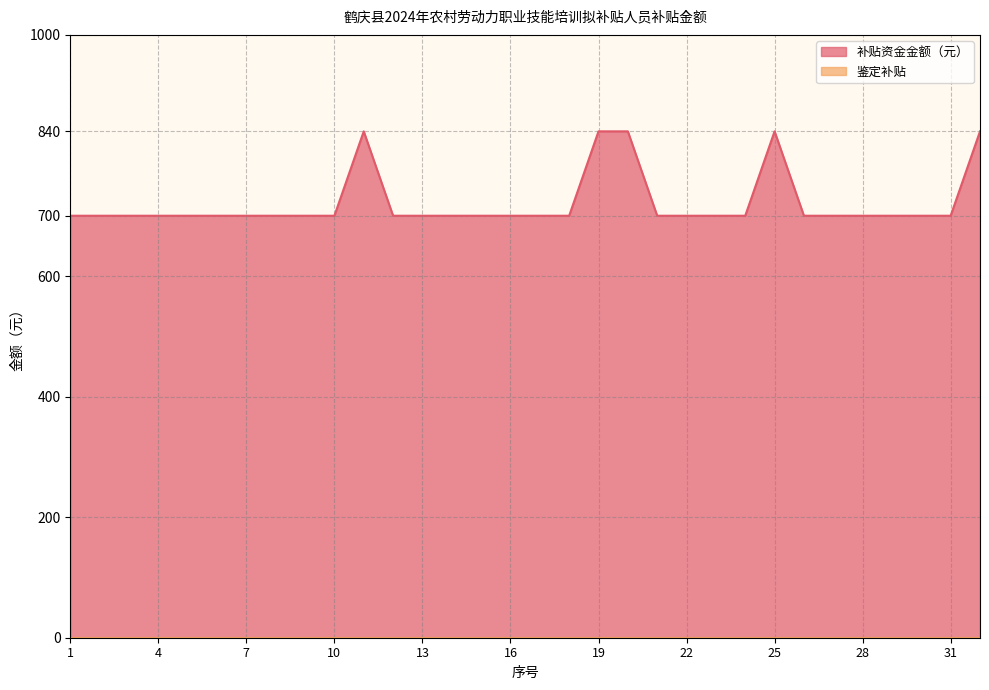

Rank the categories by value from highest to lowest.

11, 19, 20, 25, 32, 1, 2, 3, 4, 5, 6, 7, 8, 9, 10, 12, 13, 14, 15, 16, 17, 18, 21, 22, 23, 24, 26, 27, 28, 29, 30, 31